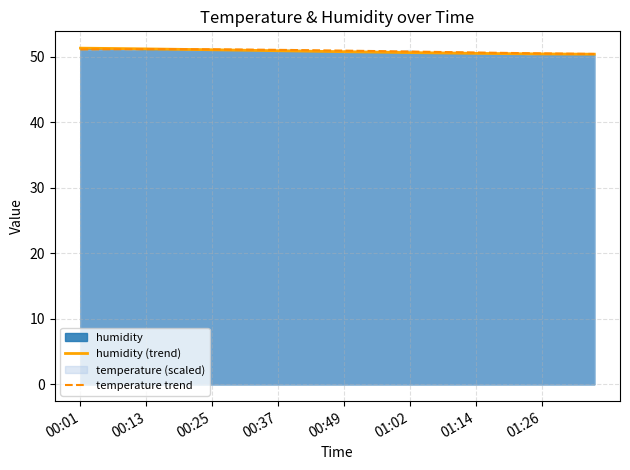

The temperature trend series shows 25.0 at 00:25. True or false?

False